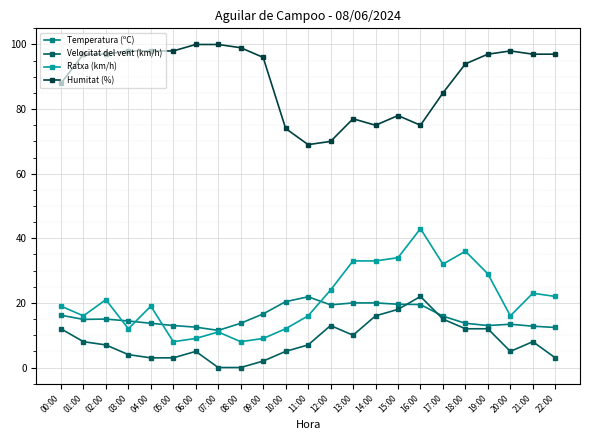

Which series has the largest total across all categories?

Humitat (%)